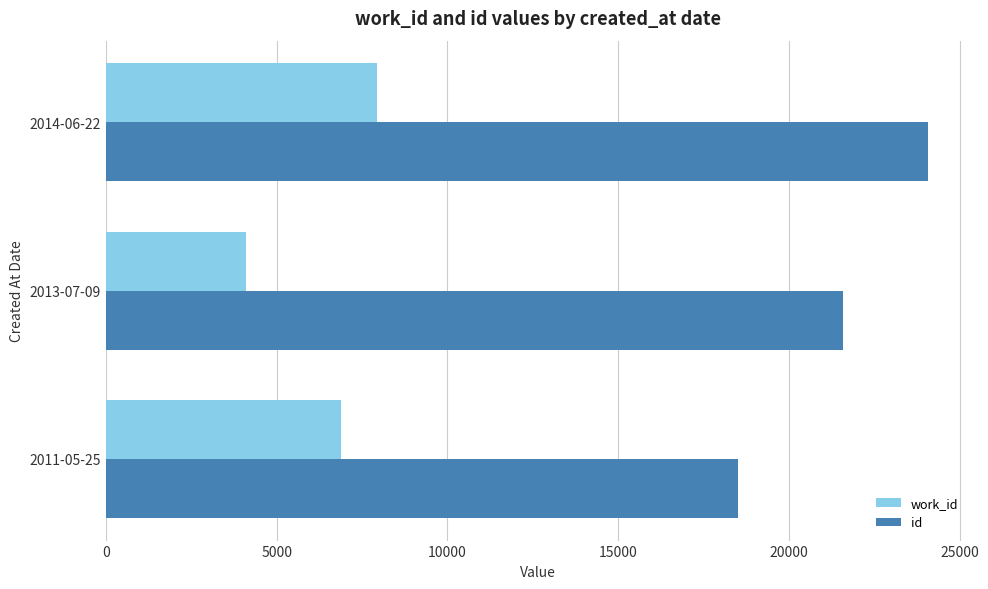

What are all the series names shown in the legend?

work_id, id